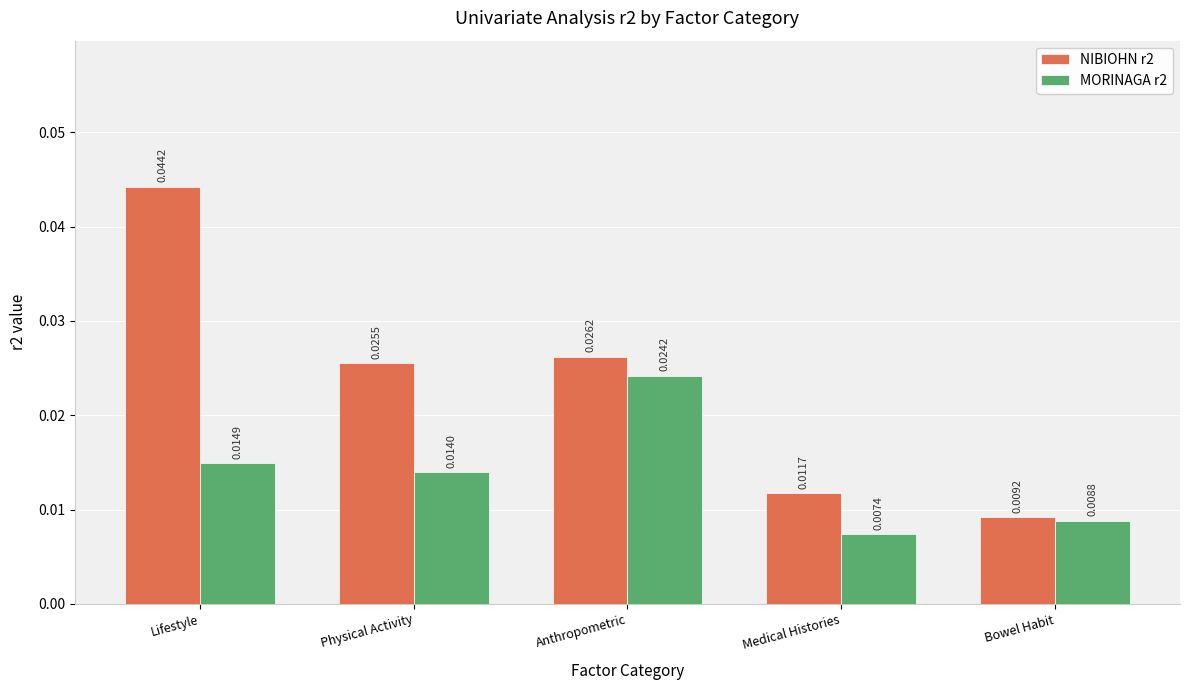

At which label does NIBIOHN r2 reach its minimum?

Bowel Habit